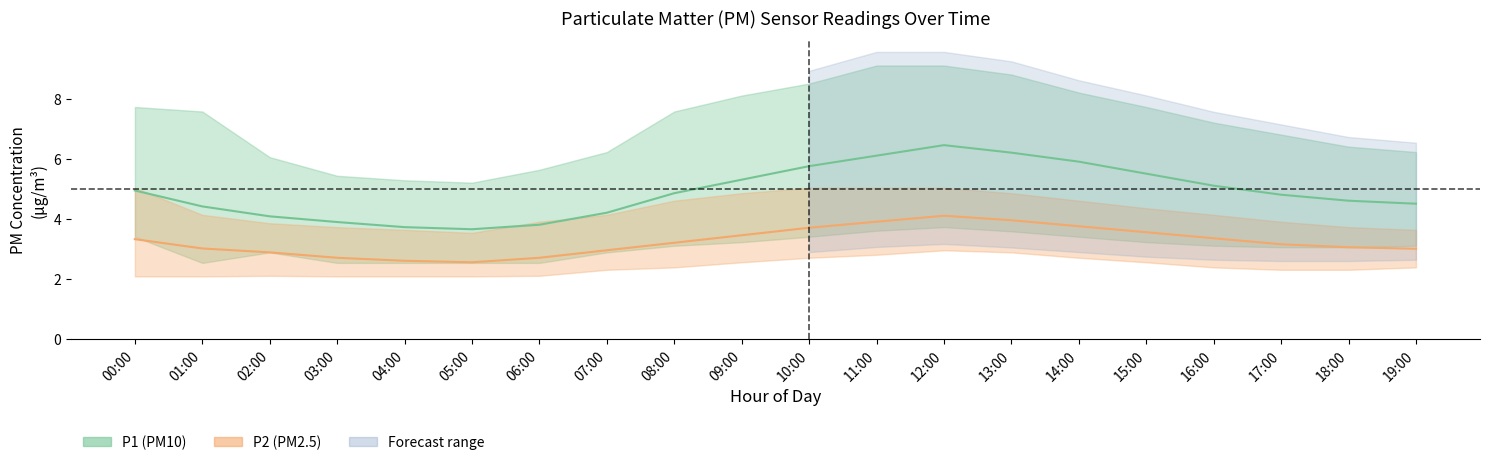

Between 16:00 and 19:00, which series saw the biggest shift?

P1_upper